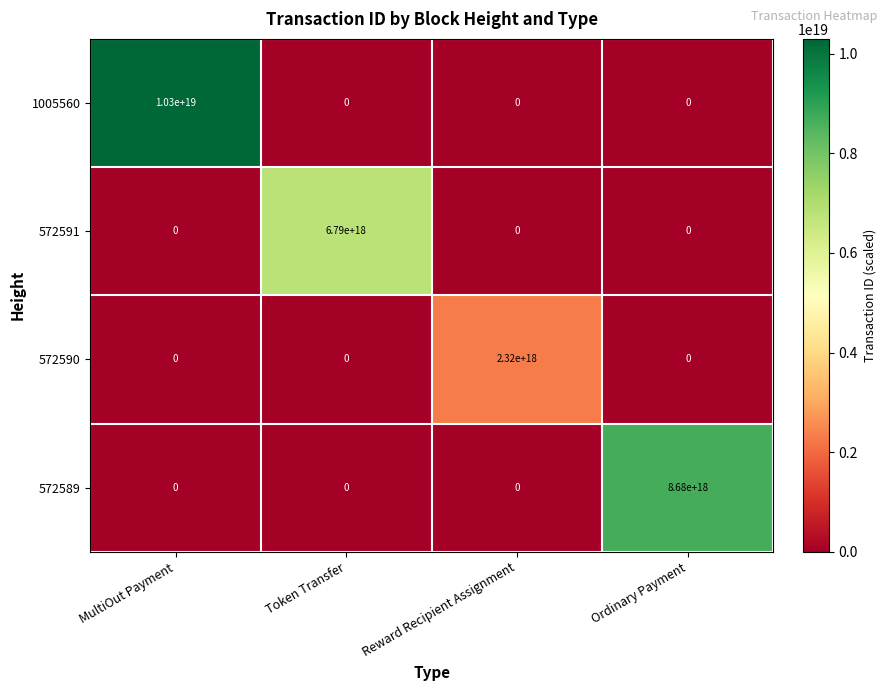

At which category is the sum across all series the highest?

MultiOut Payment